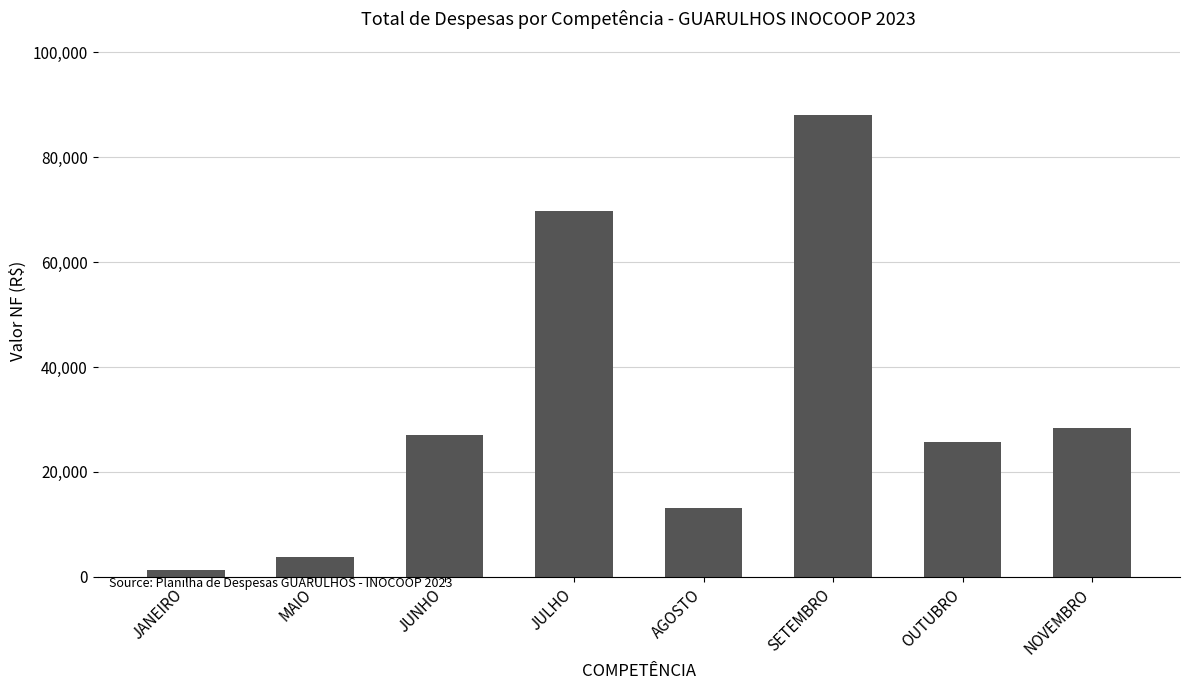

What is the sum of all values?

257135.5